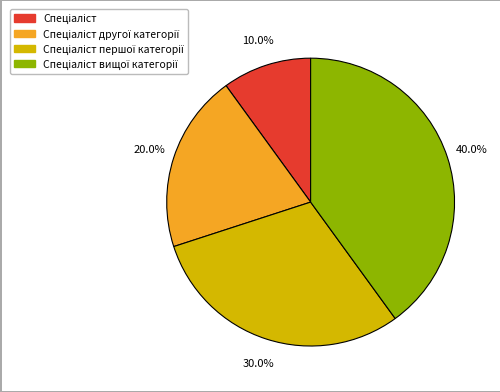

Does any single category account for the majority?

No